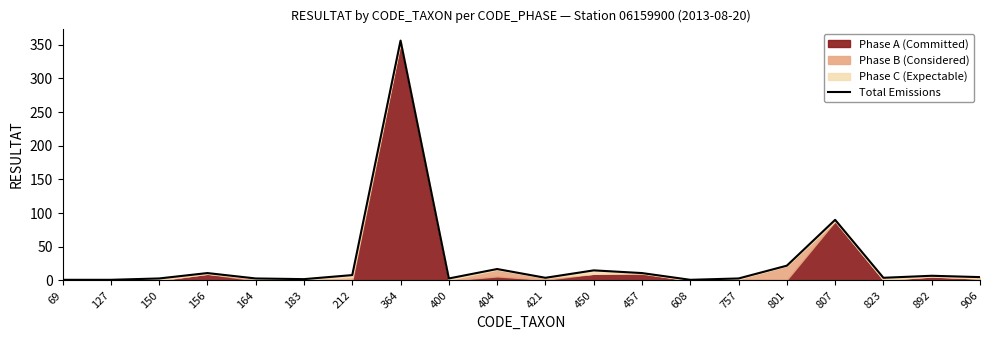

What is the greatest value displayed?

356